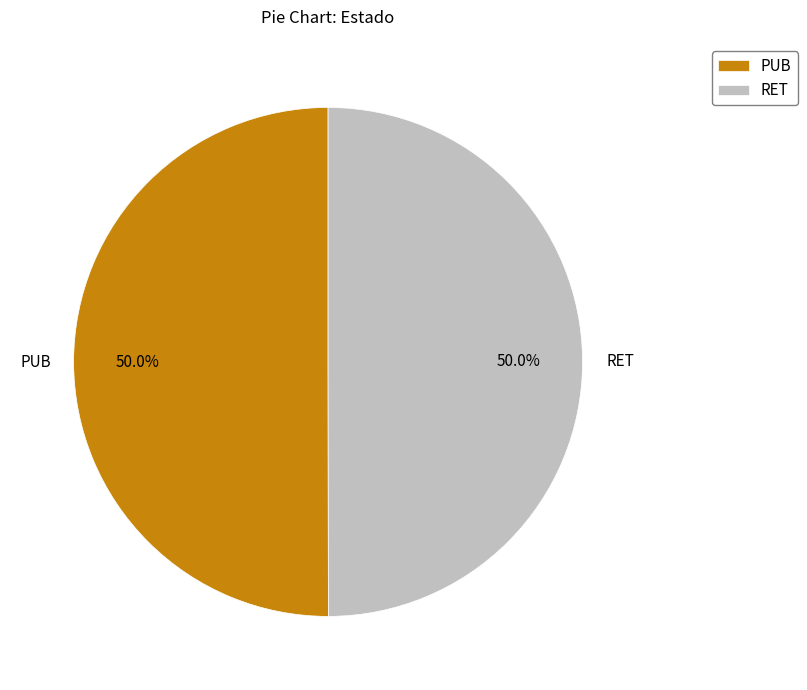

How much of the chart is everything except RET?

50.0%